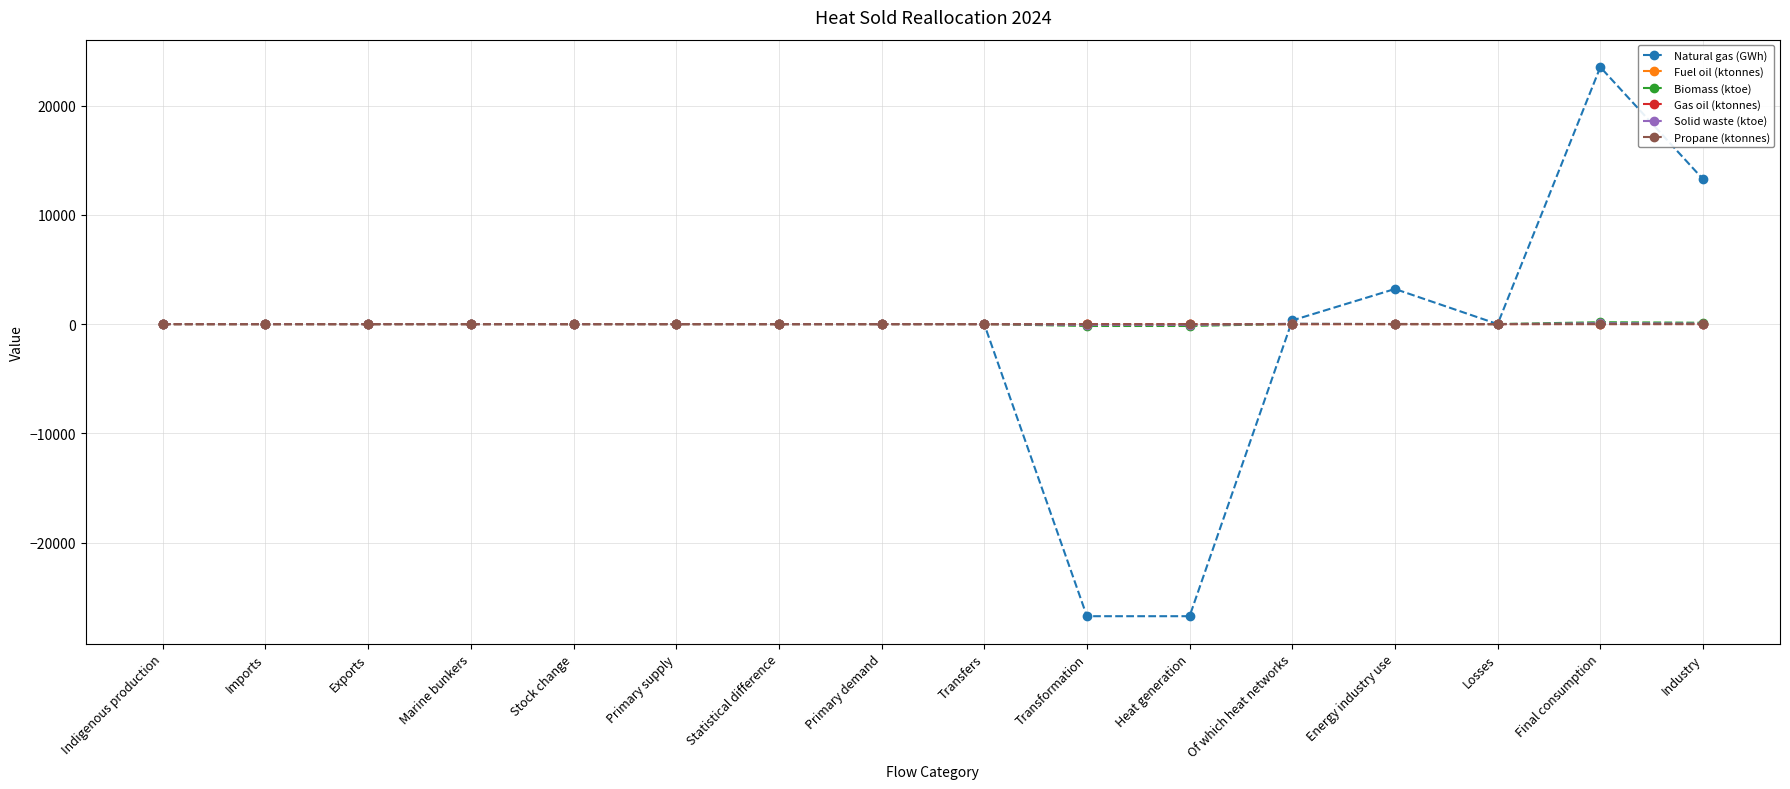

Which category has the highest value in the Natural gas (GWh) series?

Final consumption